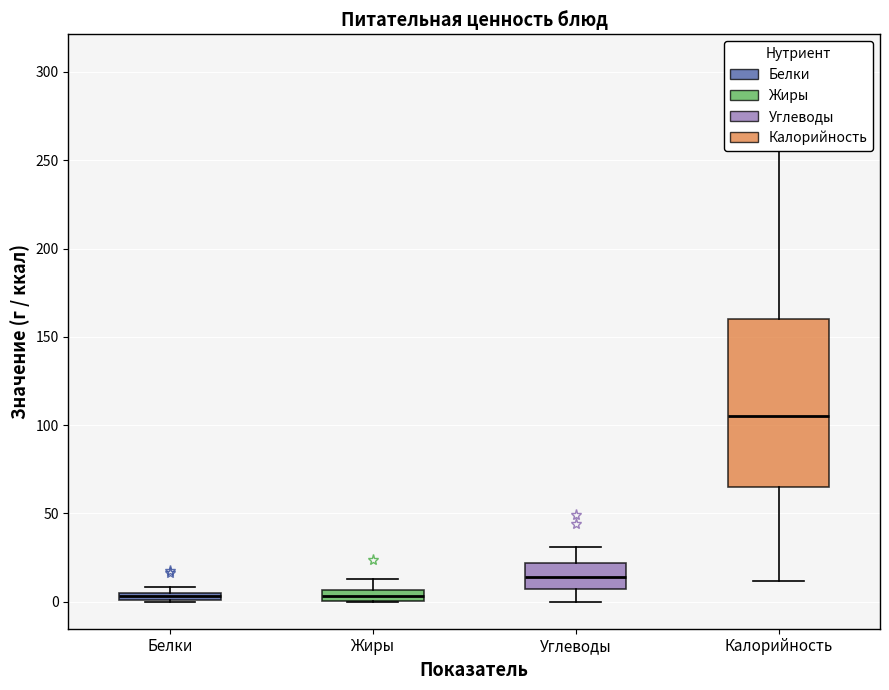

Comparing the boxes themselves (not the whiskers), which one is the tallest?

Калорийность